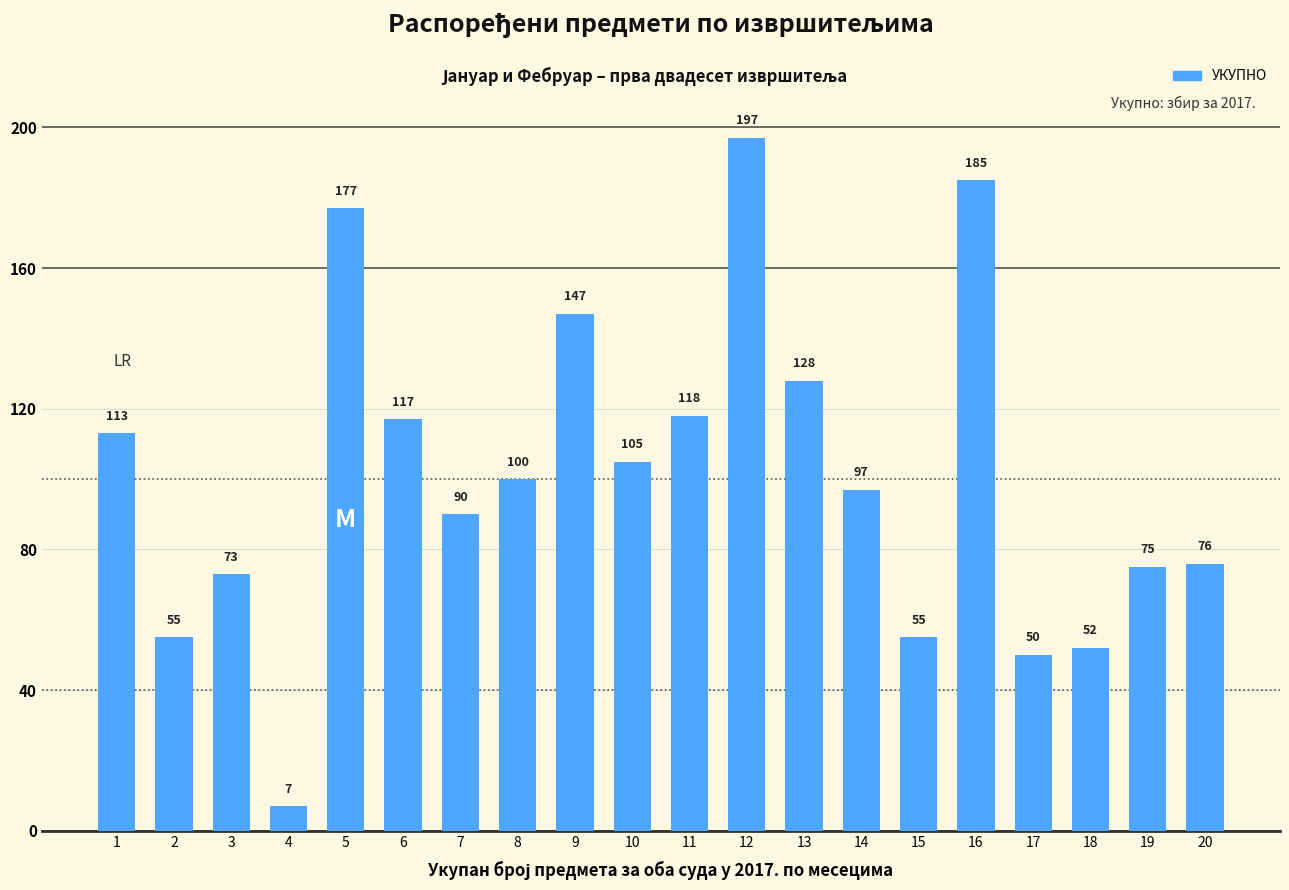

What is the sum of the values at 4 and 18?

59